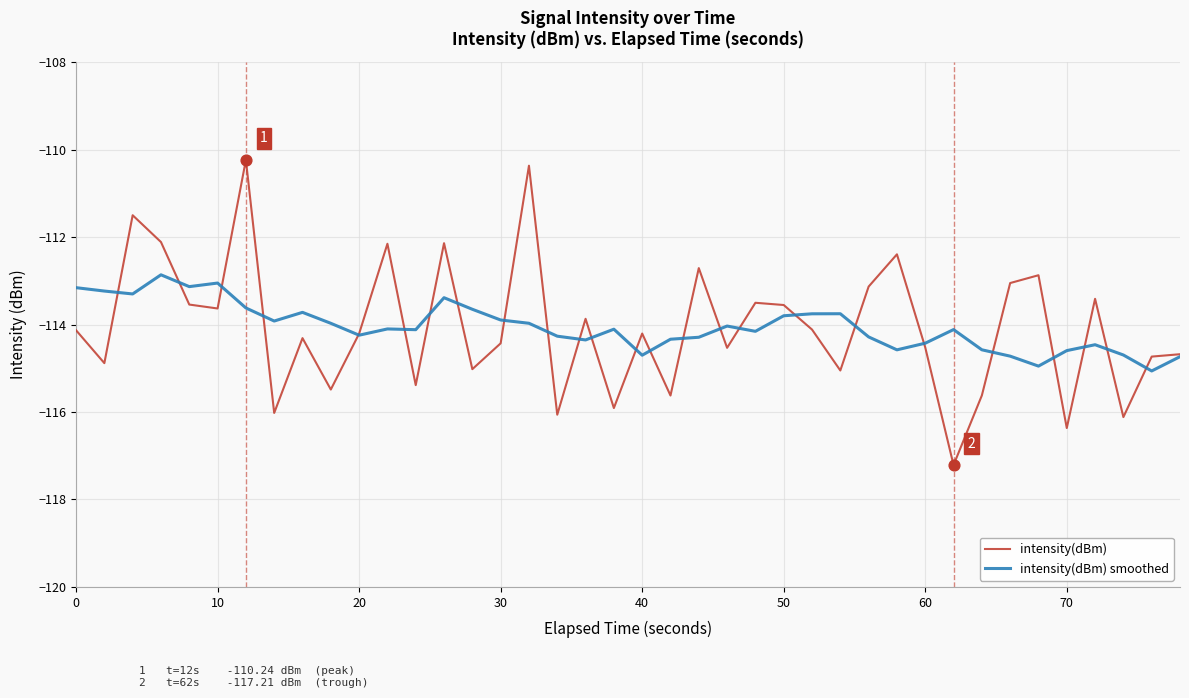

Which series has the largest range (max minus min)?

intensity(dBm)